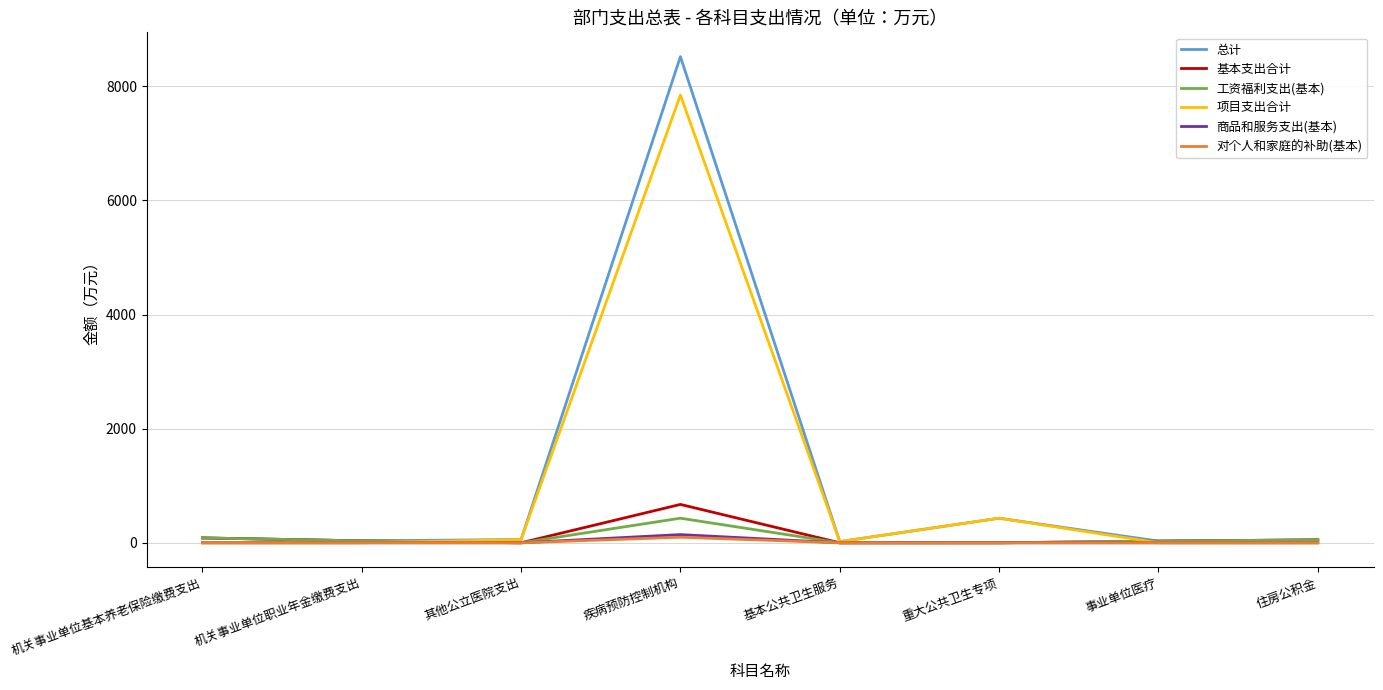

The value of 对个人和家庭的补助(基本) at 机关事业单位基本养老保险缴费支出 is 0.0. True or false?

True